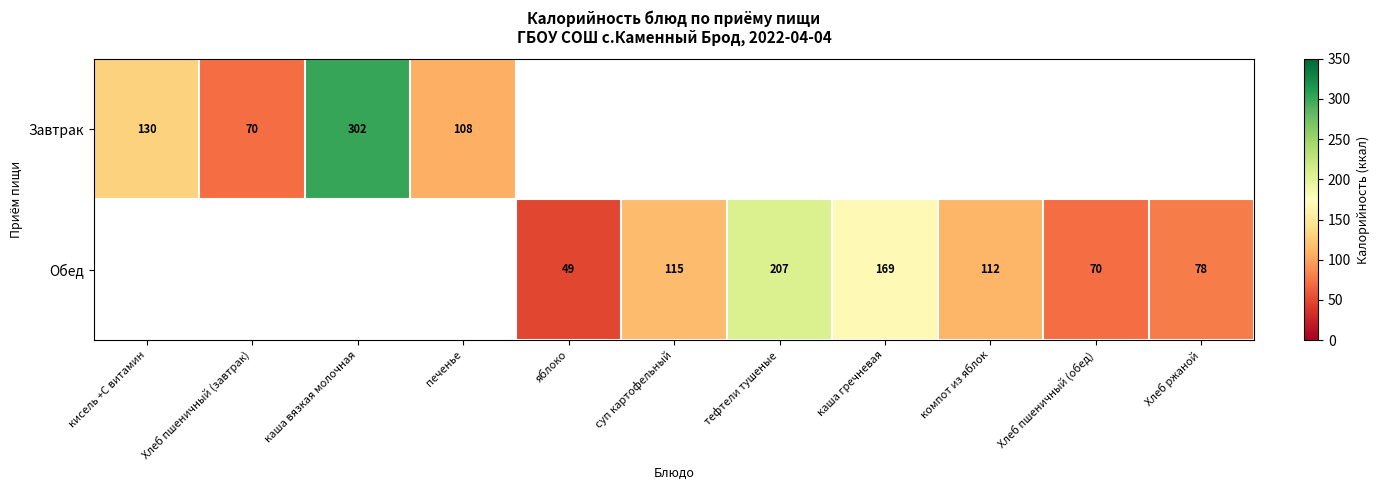

Is it true that Обед equals 78 at Хлеб ржаной?

True